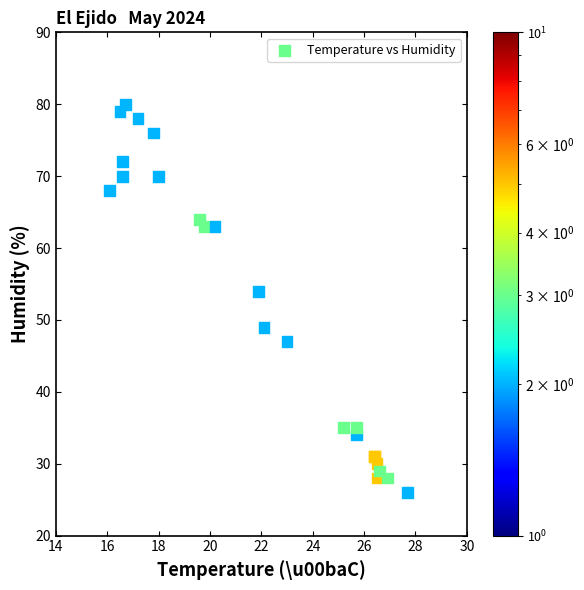

What Y value in the scatter plot is closest to 53?

54